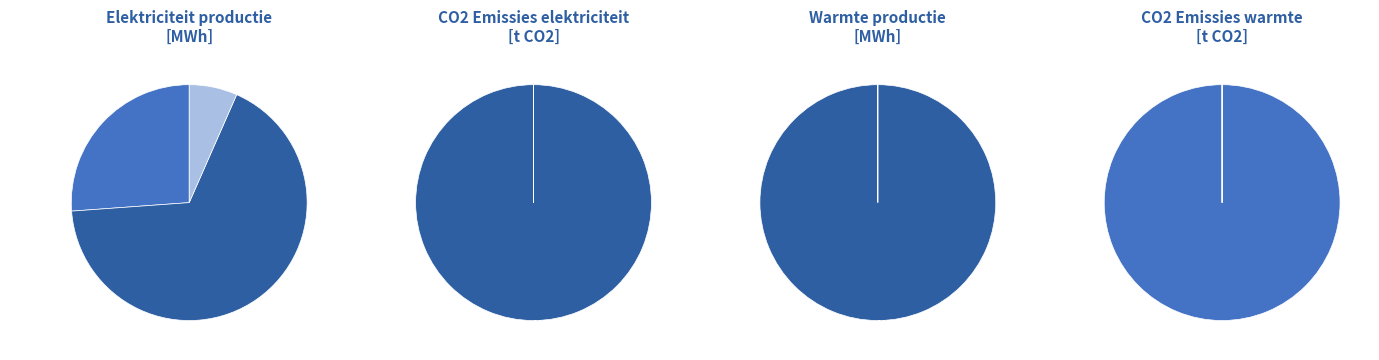

Is there a majority slice in this chart?

Yes